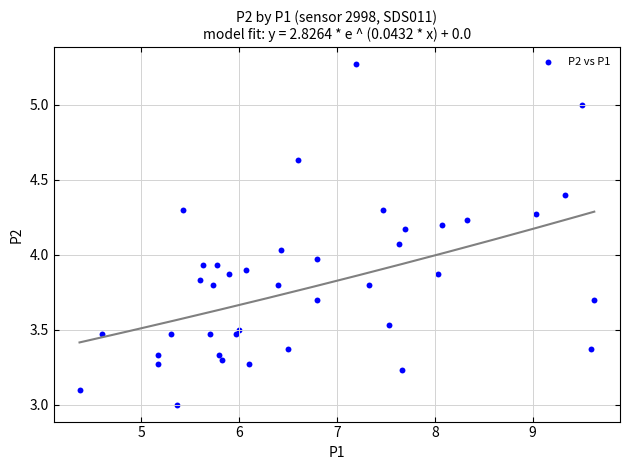

What is the range of Y values (max minus min)?

2.3